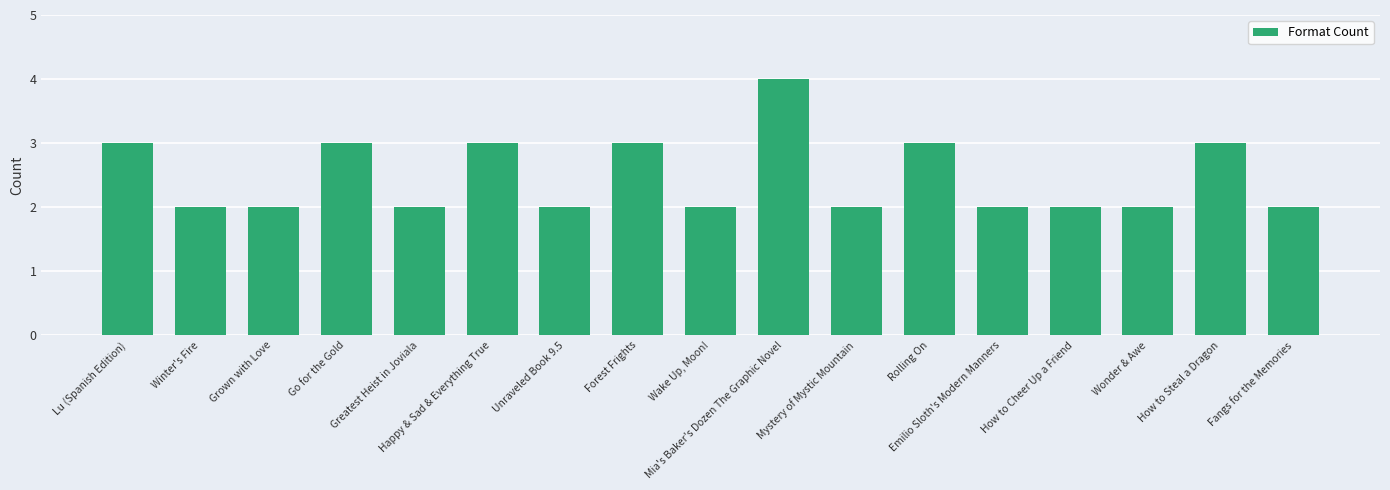

Which category has the highest value across all series?

Mia's Baker's Dozen The Graphic Novel